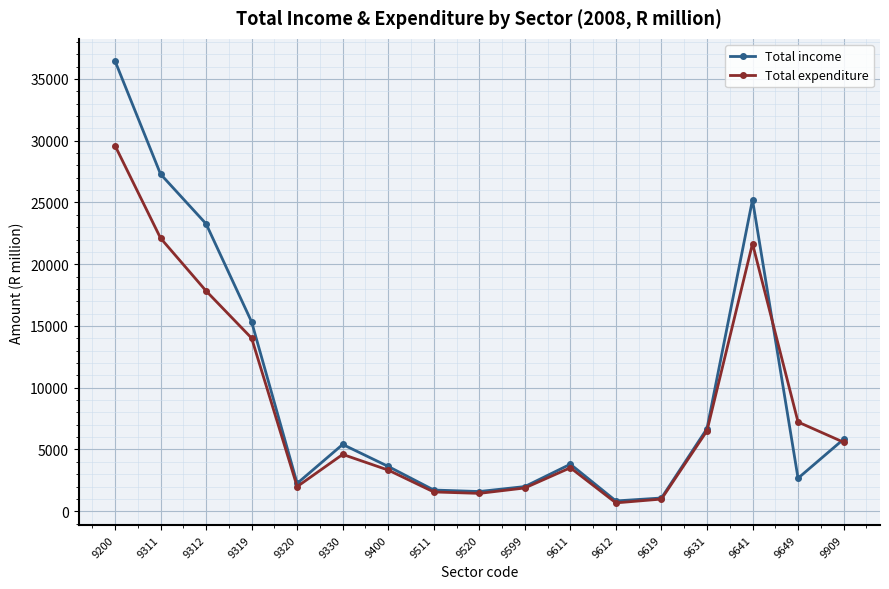

What is the value of the Total expenditure point at the 9th from the left?

1446